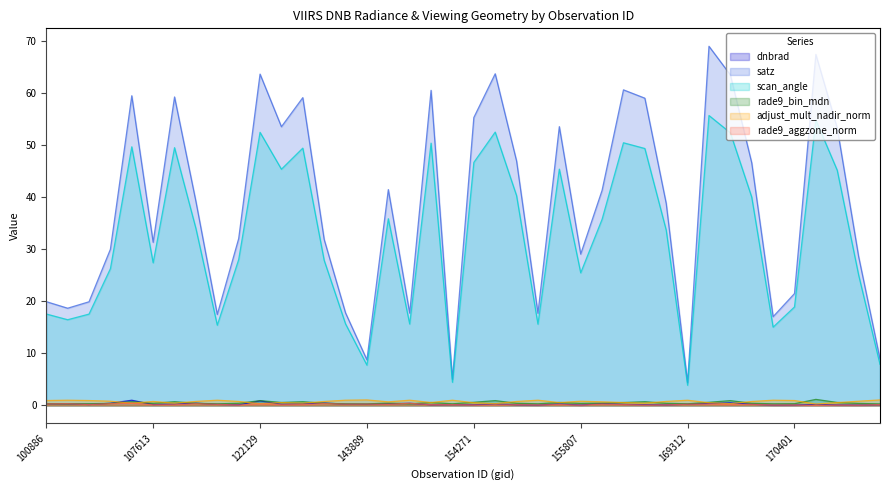

Reading left to right, list all the values displayed in this chart.

dnbrad: 0.3	0.3	0.2	0.4	1.0	0.2	0.3	0.4	0.2	0.1	0.9	0.2	0.3	0.5	0.2	0.2	0.3	0.4	0.1	0.2	0.1	0.3	0.1	0.1	0.3	0.1	0.4	0.2	0.2	0.1	0.2	0.4	0.5	0.2	0.1	0.1	0.2	0.1	0.1	0.1
satz: 20.0	18.7	19.9	30.0	59.6	31.4	59.3	39.2	17.5	32.1	63.7	53.6	59.2	31.9	17.8	8.8	41.5	17.8	60.6	5.0	55.4	63.8	47.0	17.7	53.6	29.1	41.4	60.7	59.1	38.8	4.4	69.1	63.6	46.6	17.1	21.5	67.5	53.3	28.6	8.9
scan_angle: 17.6	16.5	17.6	26.3	49.7	27.4	49.6	34.0	15.4	28.0	52.5	45.4	49.5	27.9	15.7	7.7	35.9	15.7	50.4	4.5	46.7	52.6	40.3	15.6	45.4	25.5	35.8	50.5	49.4	33.7	3.9	55.8	52.4	40.1	15.1	18.9	54.9	45.2	25.1	7.9
rade9_bin_mdn: 0.3	0.3	0.3	0.4	0.7	0.4	0.7	0.4	0.3	0.4	0.9	0.6	0.7	0.4	0.3	0.3	0.5	0.3	0.6	0.3	0.6	0.9	0.4	0.3	0.6	0.4	0.5	0.6	0.7	0.4	0.3	0.6	0.9	0.4	0.3	0.3	1.2	0.6	0.4	0.3
adjust_mult_nadir_norm: 0.9	1.0	0.9	0.8	0.4	0.8	0.4	0.8	1.0	0.8	0.3	0.5	0.4	0.8	1.0	1.1	0.7	1.0	0.6	1.0	0.5	0.3	0.8	1.0	0.5	0.8	0.7	0.6	0.4	0.8	1.0	0.5	0.3	0.8	1.0	0.9	0.3	0.5	0.8	1.1
rade9_aggzone_norm: 0.3	0.3	0.2	0.3	0.4	0.1	0.1	0.3	0.2	0.1	0.3	0.1	0.1	0.4	0.2	0.3	0.2	0.4	0.1	0.2	0.1	0.1	0.1	0.1	0.2	0.0	0.3	0.2	0.1	0.1	0.2	0.3	0.2	0.2	0.1	0.1	0.0	0.1	0.0	0.2